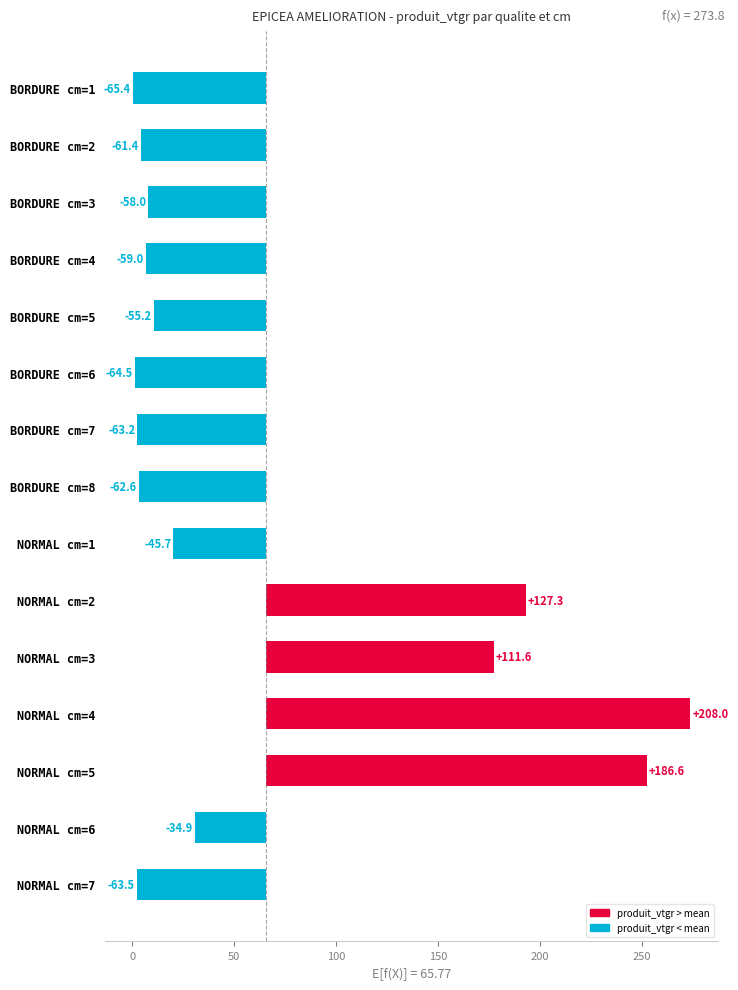

What is the greatest value displayed?

208.0